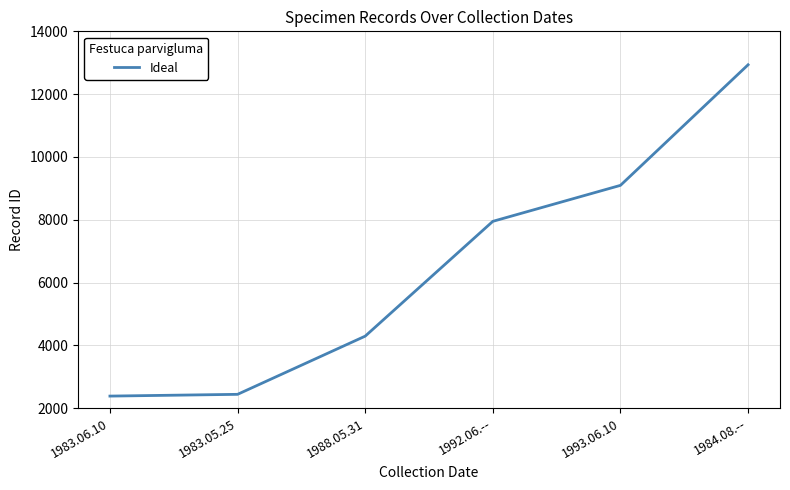

What is the difference between the maximum and minimum values?

10551